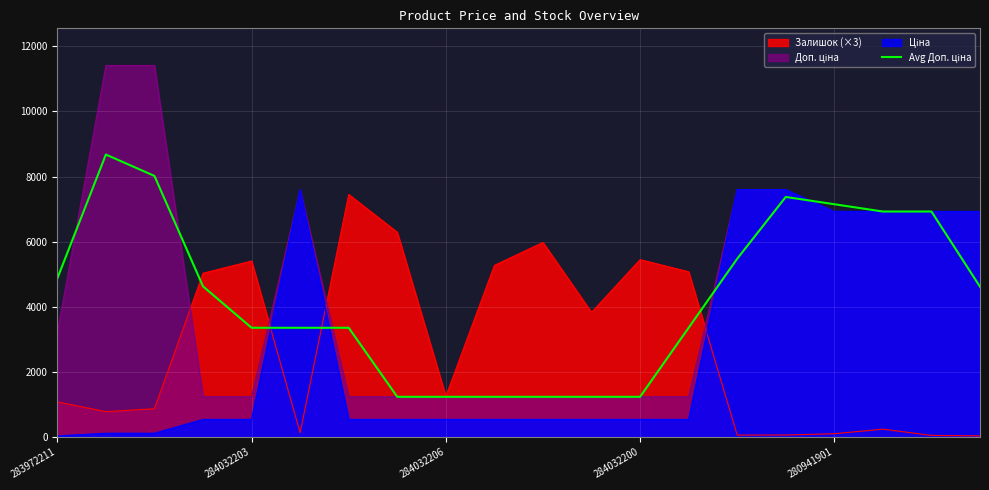

What is the greatest value displayed?

11410.0